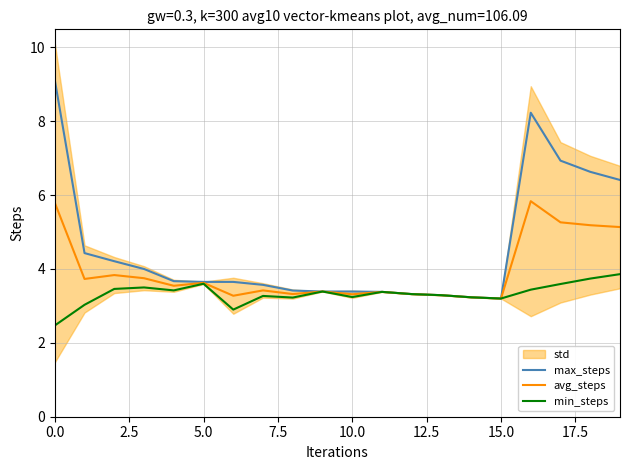

Which series has the largest total across all categories?

max_steps